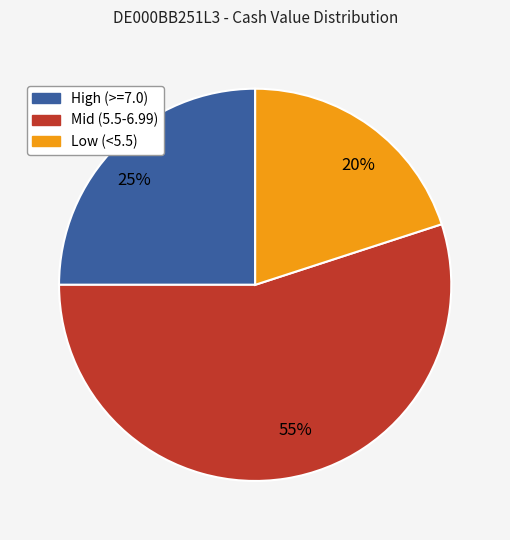

Count the number of slices in the pie.

3